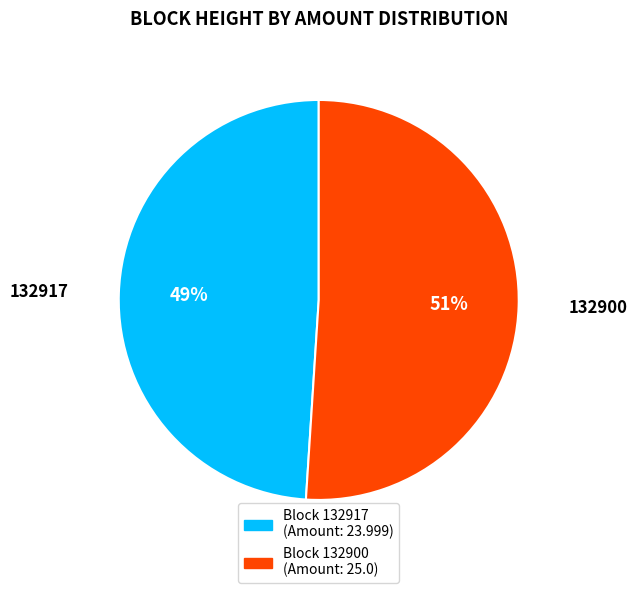

To the nearest percent, what is the average slice percentage?

50%